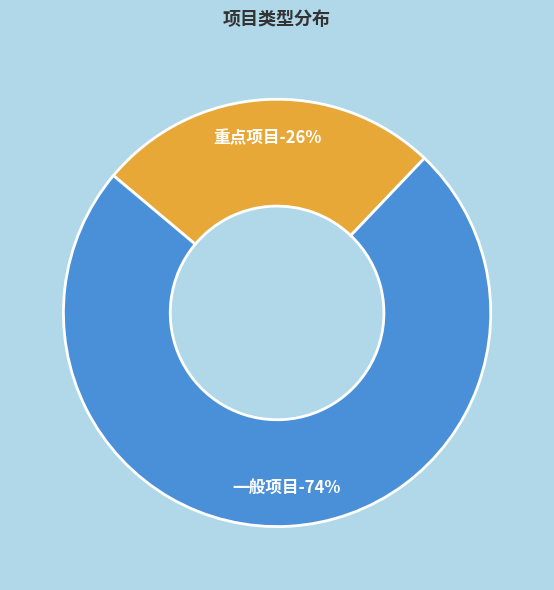

How many segments does this pie chart have?

2